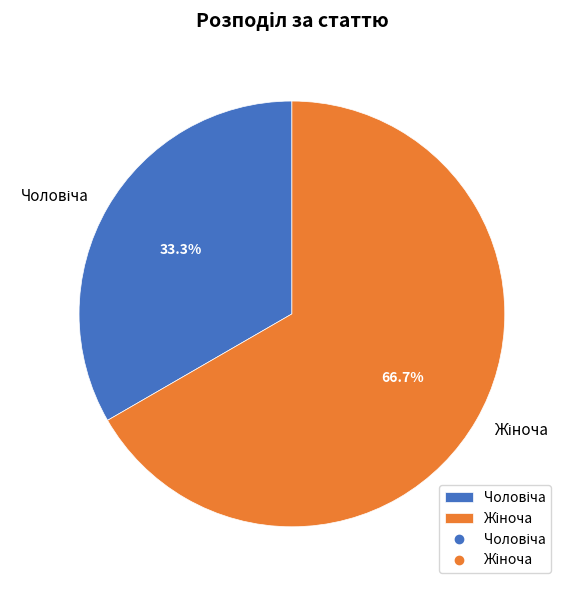

Does any single category account for the majority?

Yes